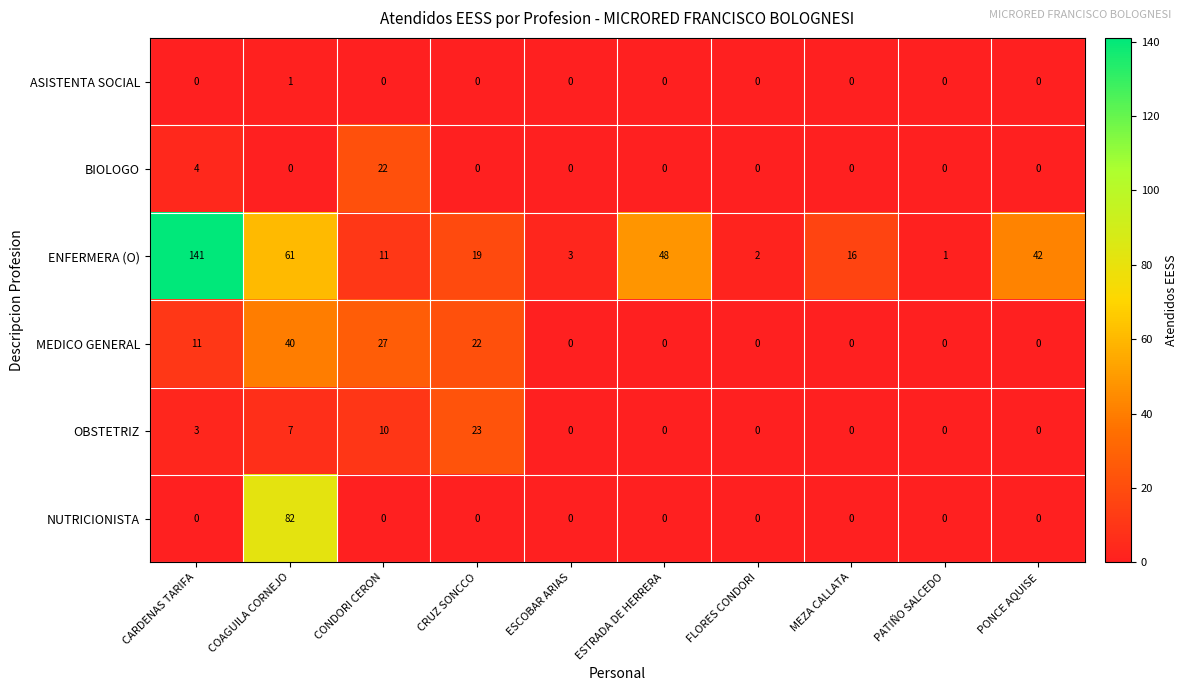

Count the number of categories in the chart.

10